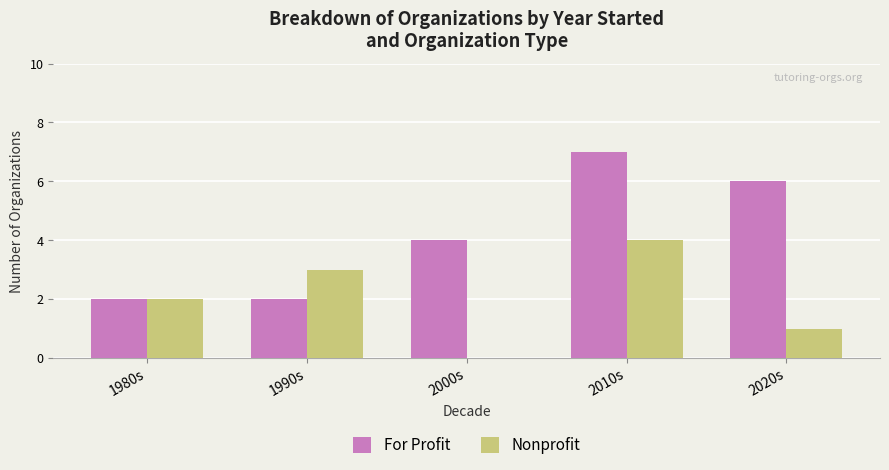

Where is Nonprofit nearest to the value 2?

1980s